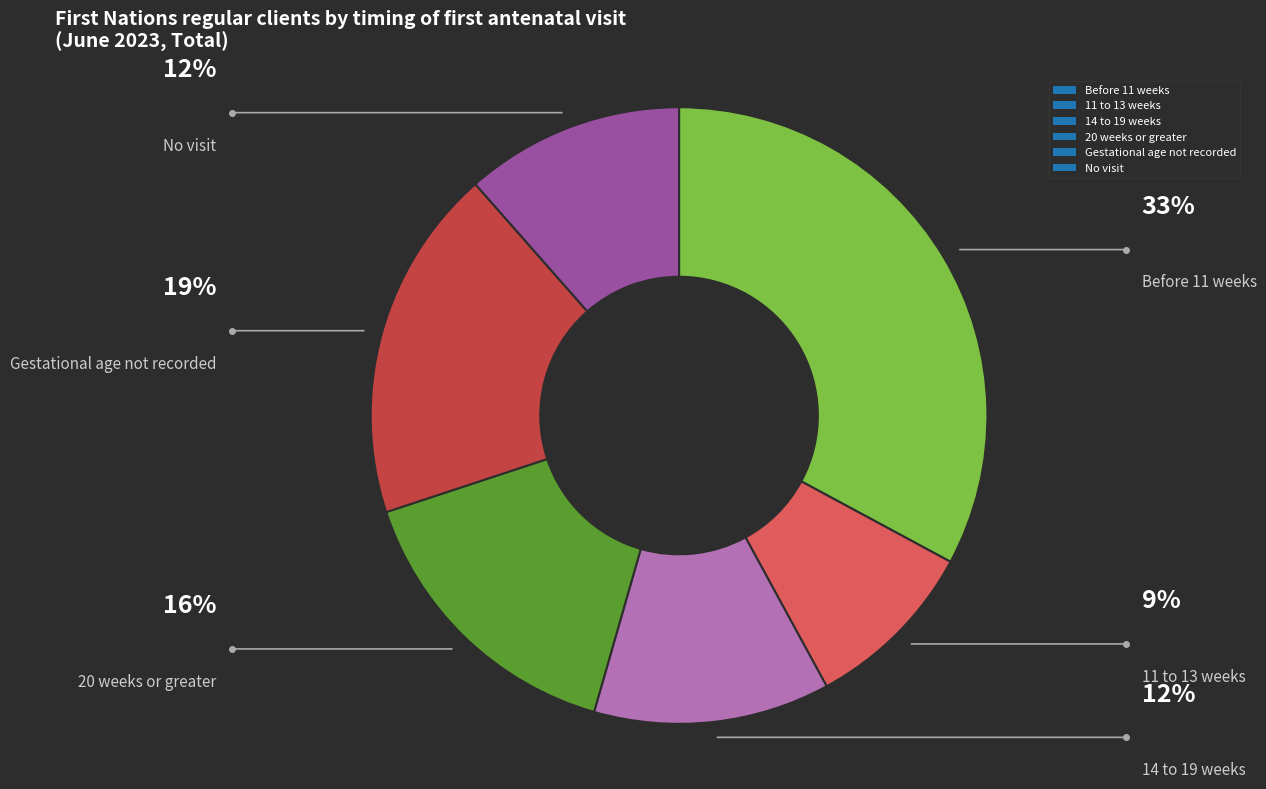

Is it true that Gestational age not recorded is 19% of the pie?

True